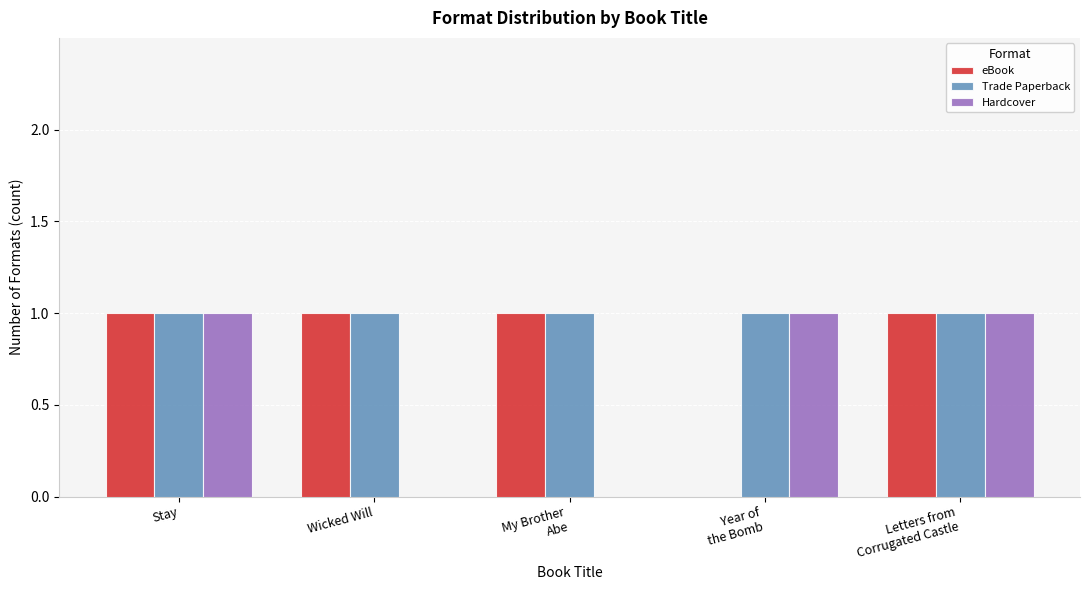

True or false: Trade Paperback has a value of 0 at Wicked Will.

False